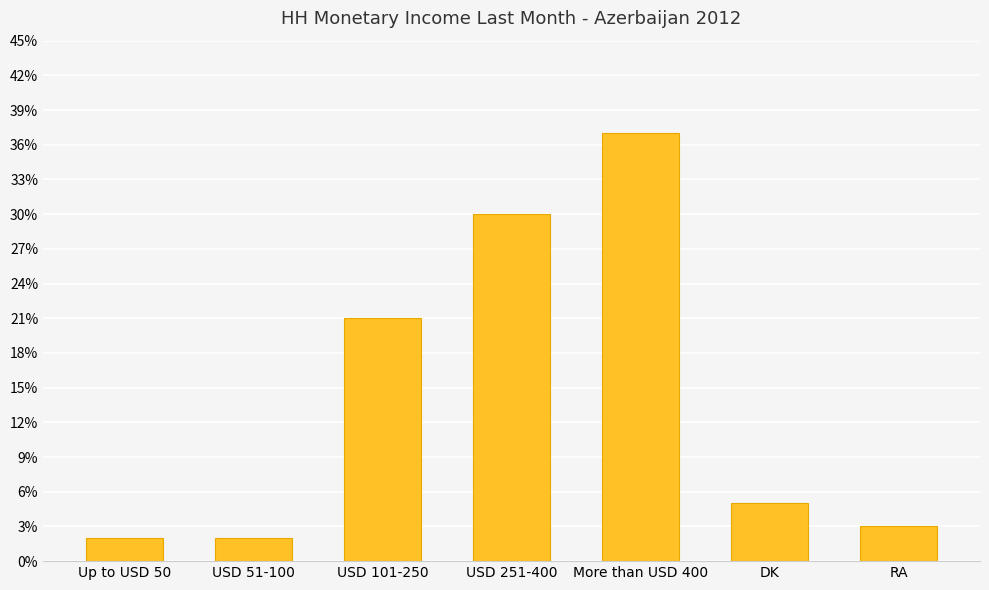

Which category has the highest value across all series?

More than USD 400